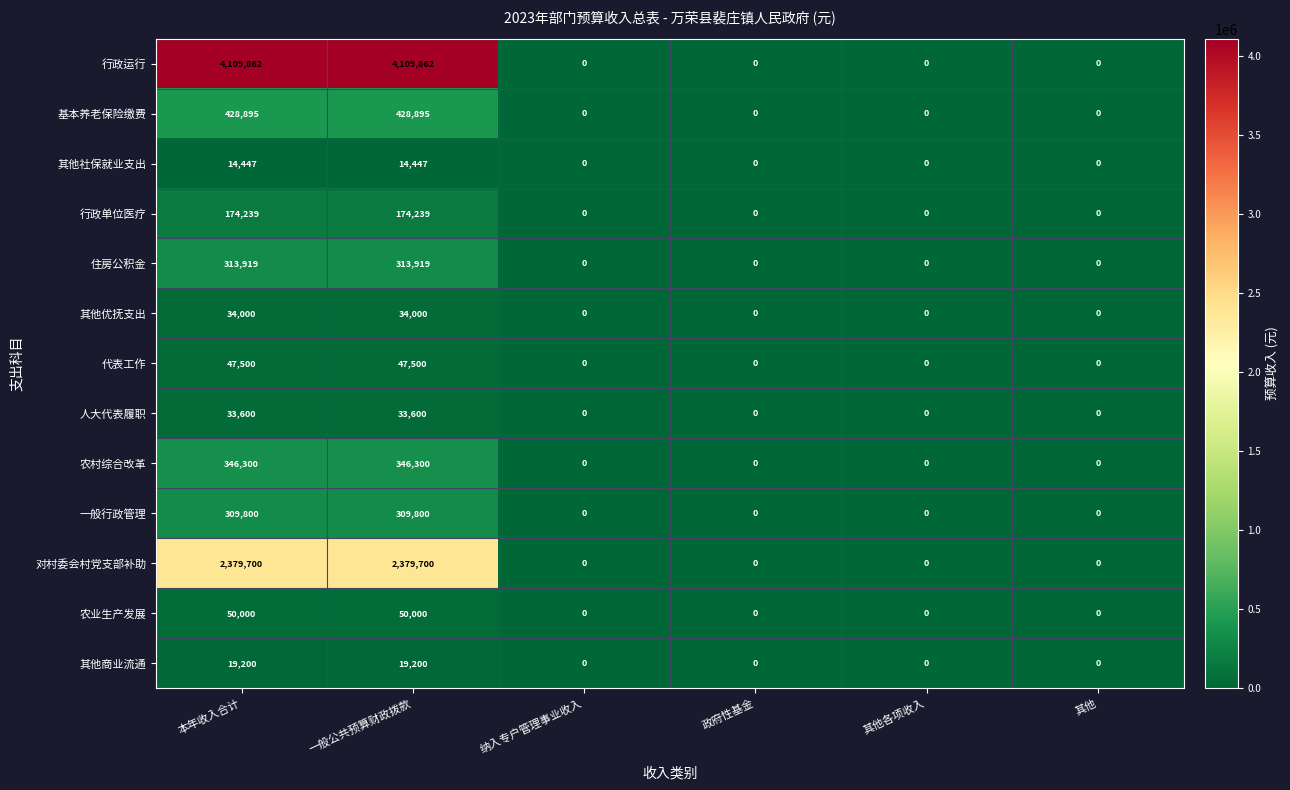

Count the number of categories in the chart.

6